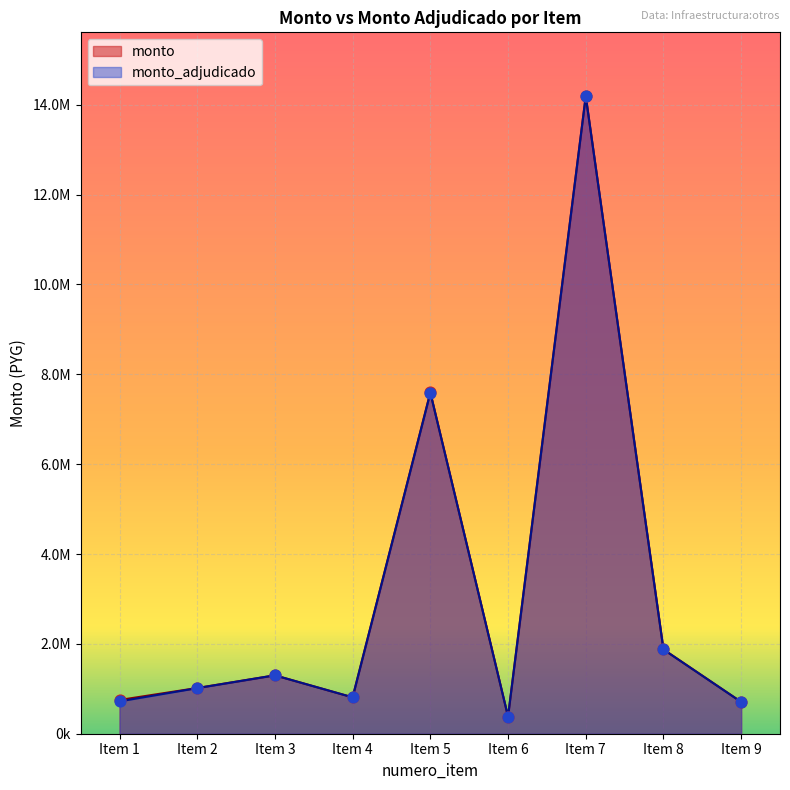

At which category is the sum across all series the highest?

Item 7